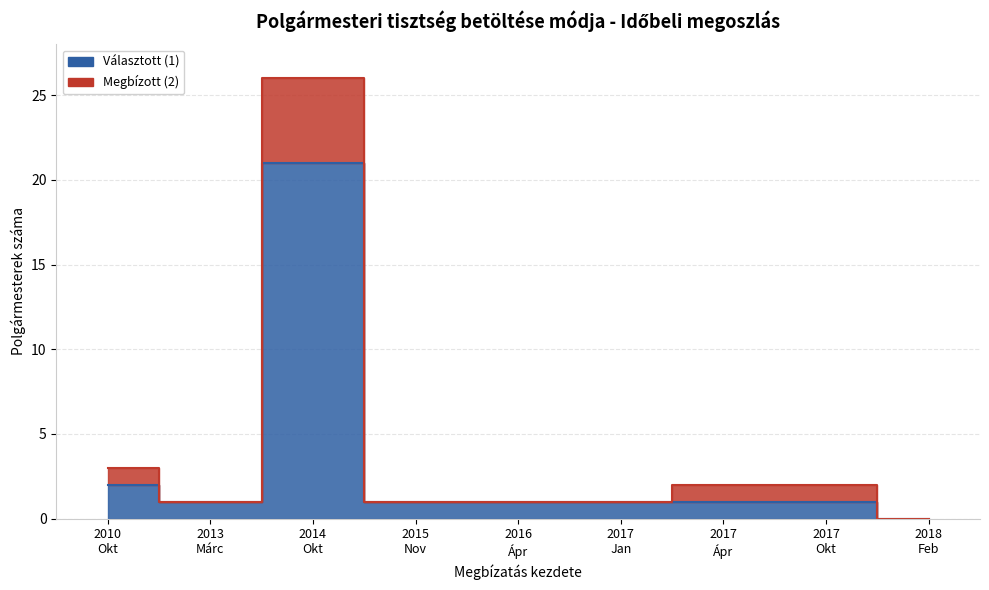

At which label does the data first exceed 1?

2010 Okt